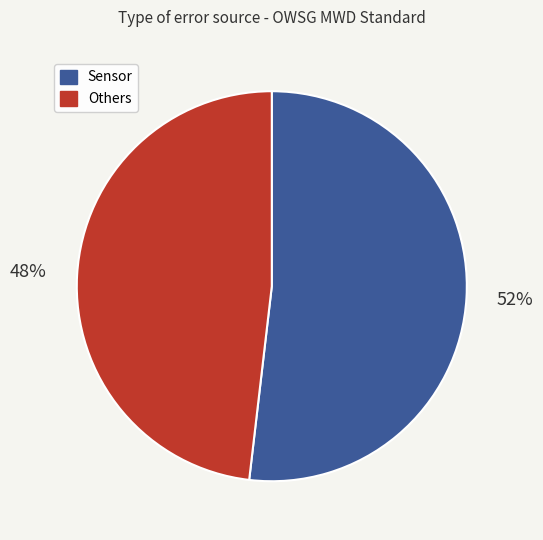

To the nearest percent, what is the average slice percentage?

50%